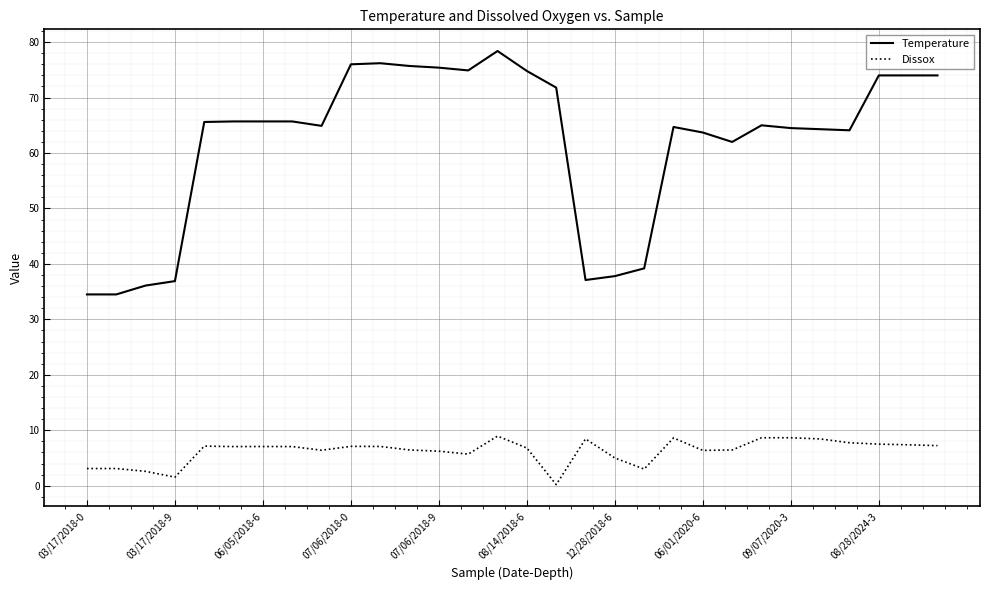

What is the sum of all Temperature values?

1857.2